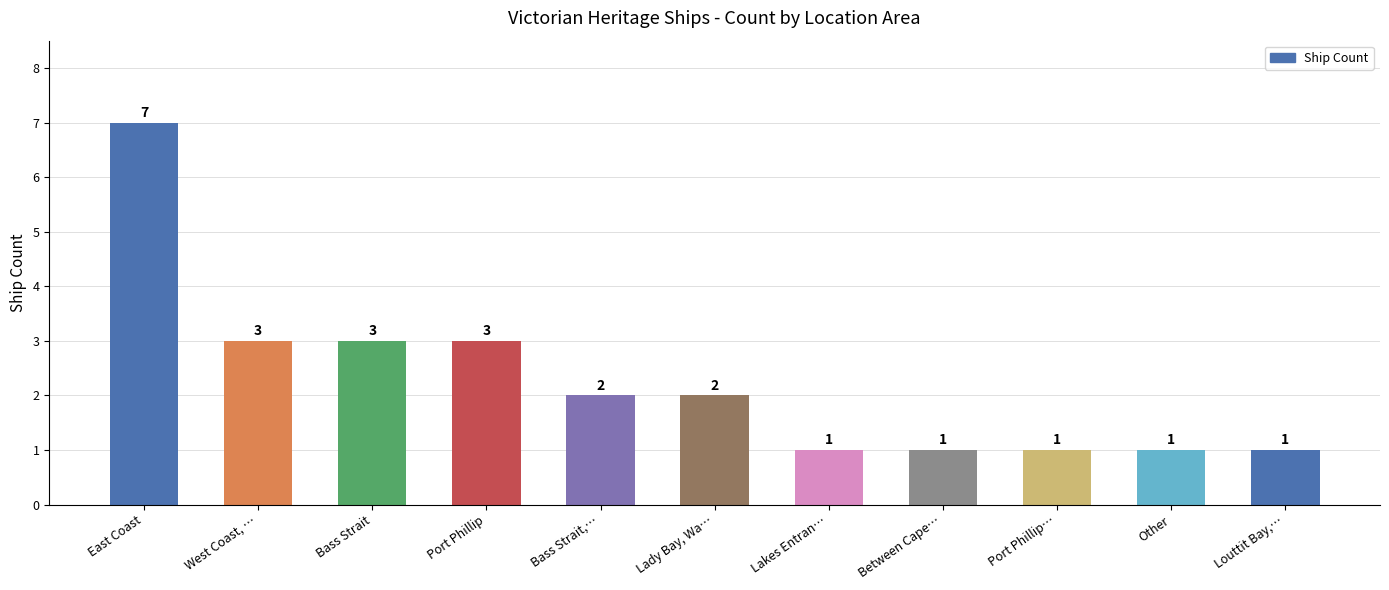

What is the label of the 7th bar from the left?

Lakes Entran…